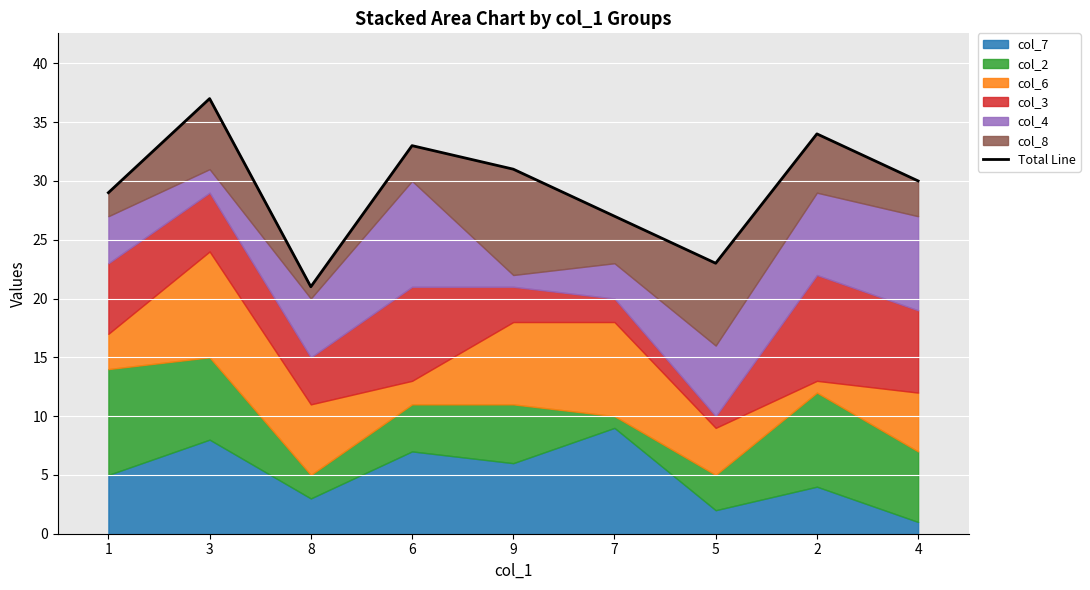

Rank the categories by value from highest to lowest.

3, 2, 6, 9, 4, 1, 7, 5, 8